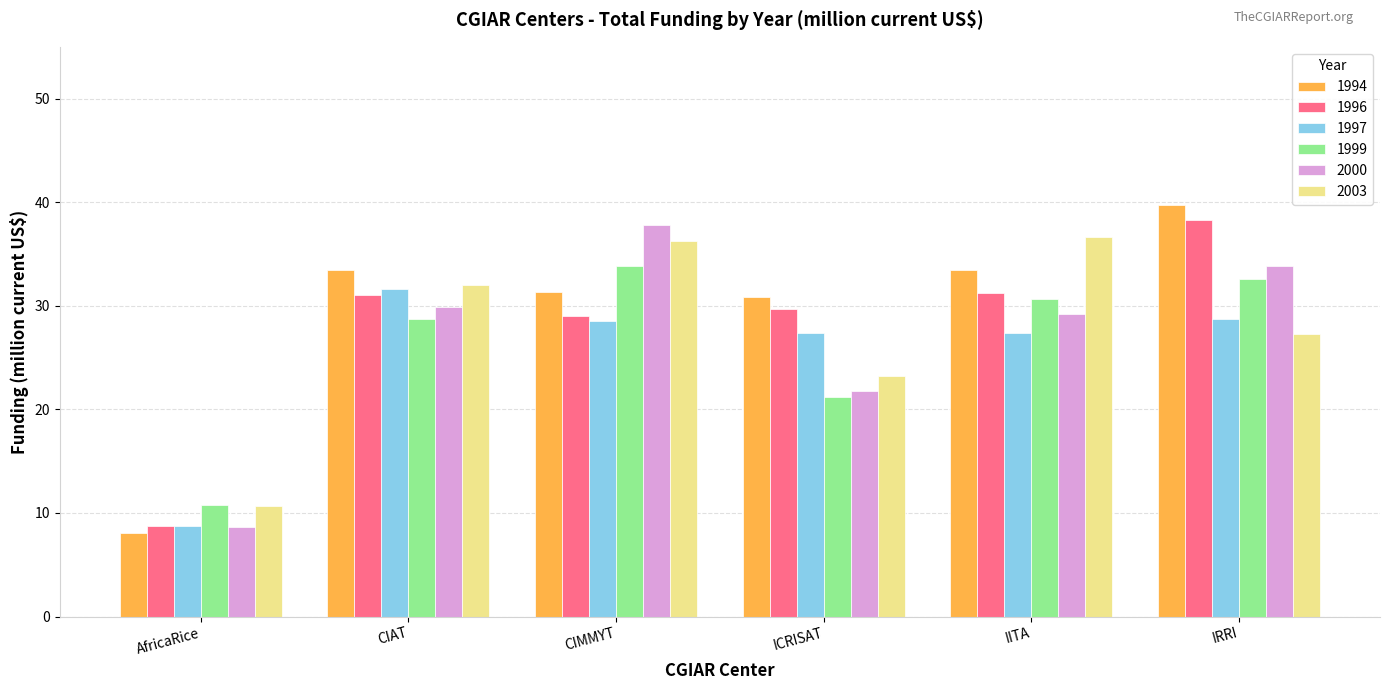

List the labels in order of 1999 value, smallest first.

AfricaRice, ICRISAT, CIAT, IITA, IRRI, CIMMYT